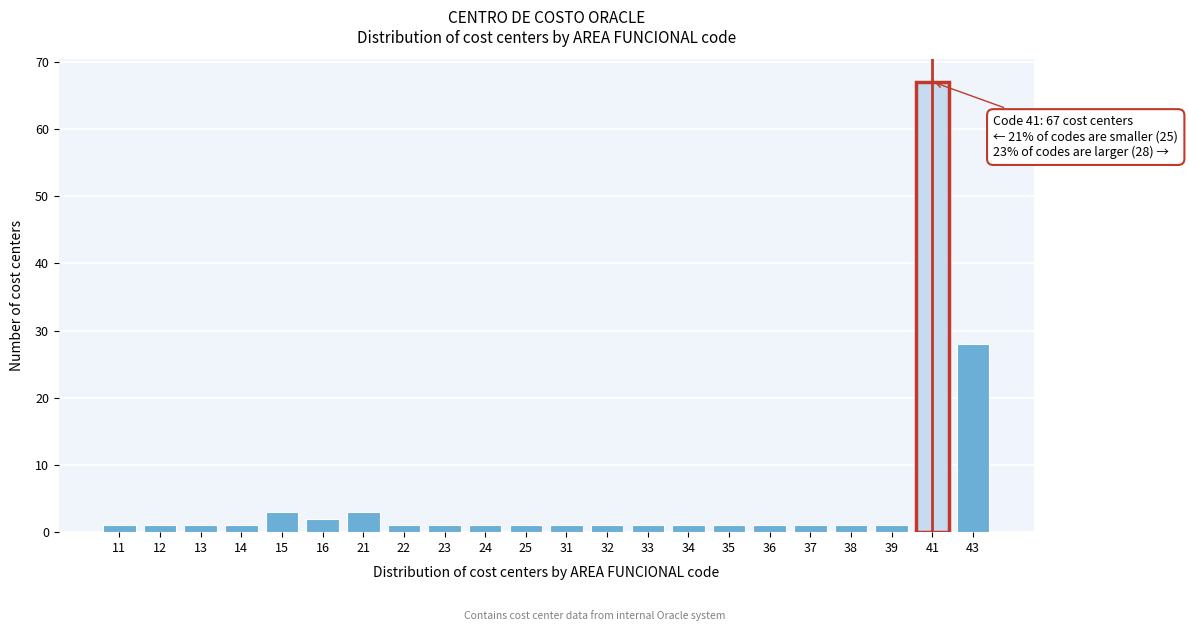

Reading left to right, extract all data points from this chart.

1	1	1	1	3	2	3	1	1	1	1	1	1	1	1	1	1	1	1	1	67	28